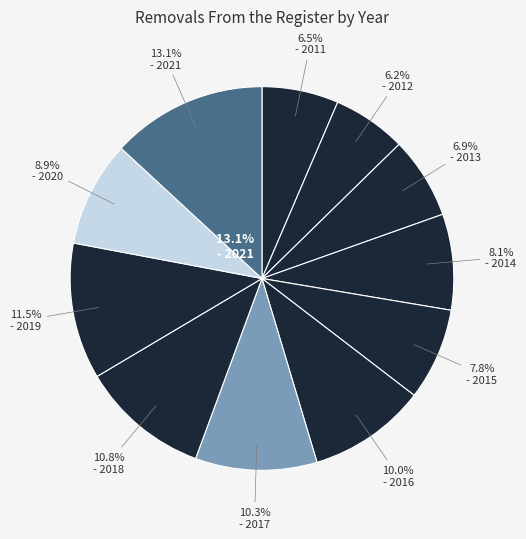

Which slice is the smallest?

2012